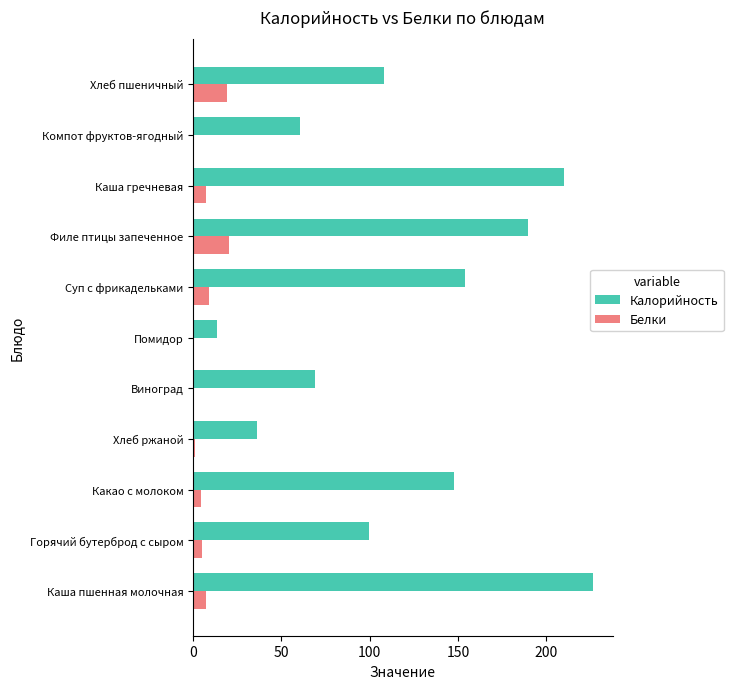

The value of Белки at Хлеб пшеничный is 19.0. True or false?

True